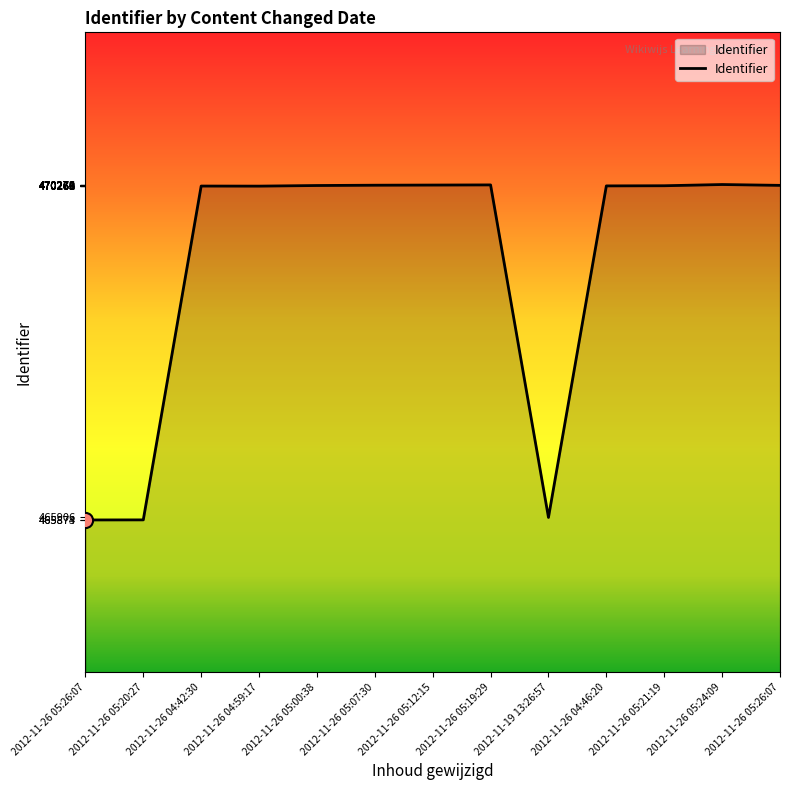

How many lines are shown in the chart?

1